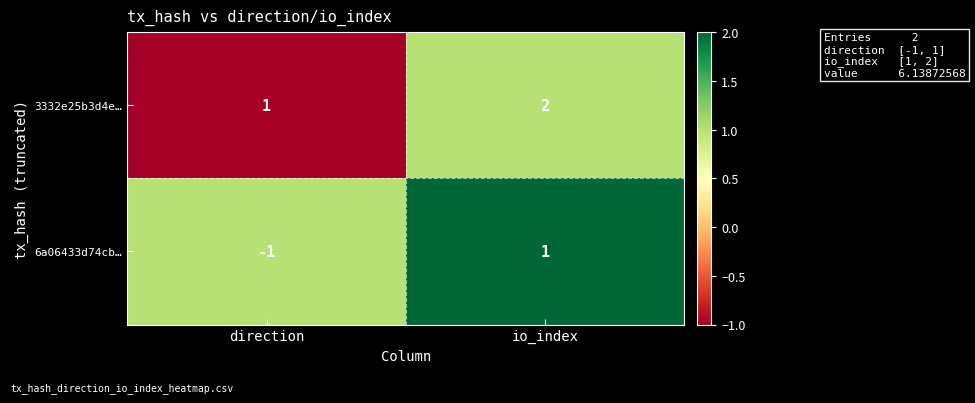

Reading right to left, what are all the values shown in this chart?

3332e25b3d4e…: io_index=2	direction=1
6a06433d74cb…: io_index=1	direction=-1